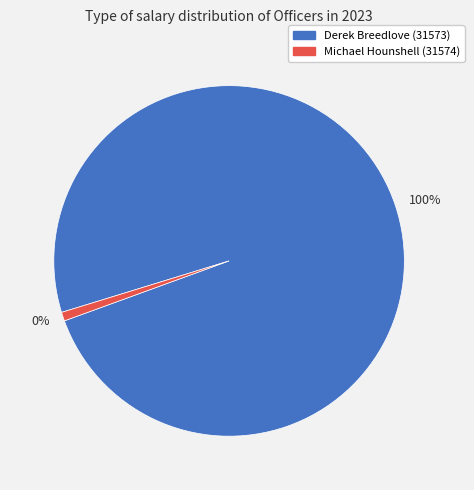

To the nearest percent, what portion does Michael Hounshell (31574) represent?

1%